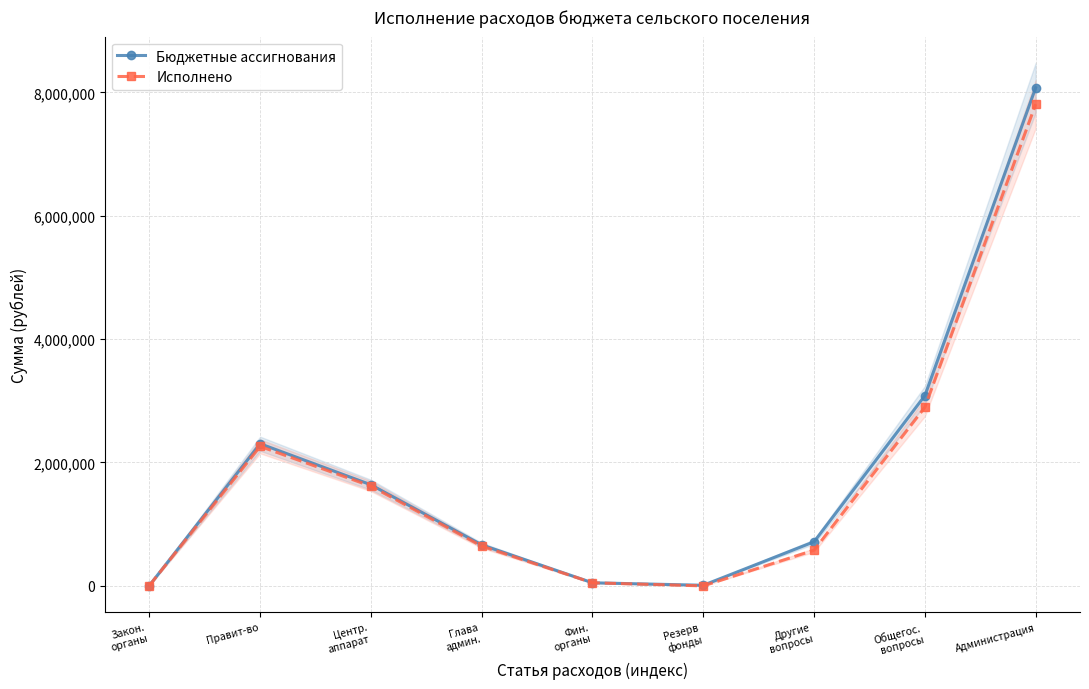

Is this an area chart (filled region under the line)?

No